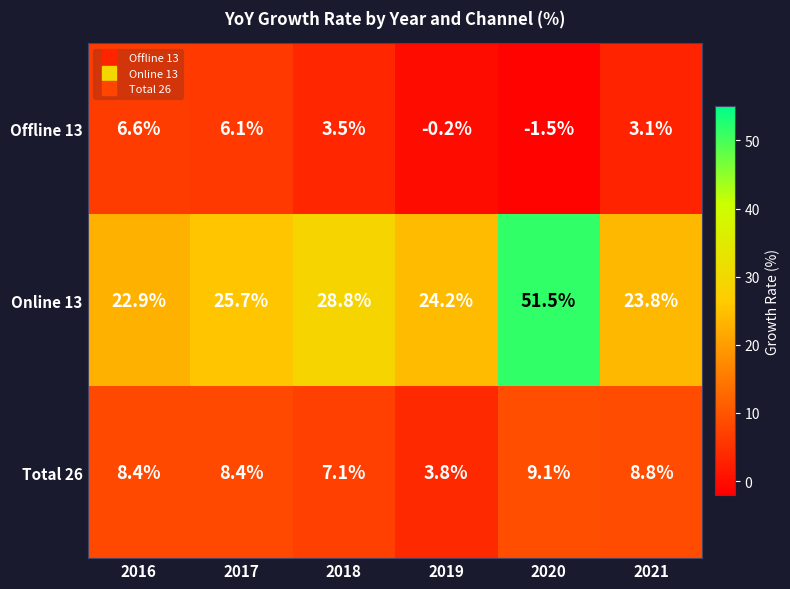

Reading left to right, transcribe all the data shown in this chart.

Offline 13: 2016=6.6	2017=6.1	2018=3.5	2019=-0.2	2020=-1.5	2021=3.1
Online 13: 2016=22.9	2017=25.7	2018=28.8	2019=24.2	2020=51.5	2021=23.8
Total 26: 2016=8.4	2017=8.4	2018=7.1	2019=3.8	2020=9.1	2021=8.8